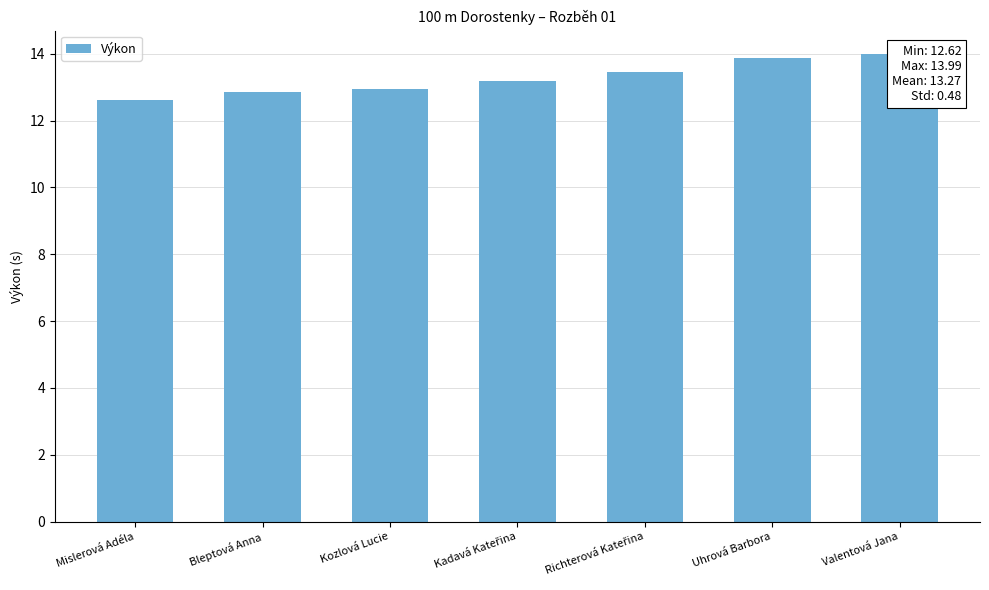

Reading left to right, list all the values displayed in this chart.

Mislerová Adéla=12.6	Bleptová Anna=12.8	Kozlová Lucie=12.9	Kadavá Kateřina=13.2	Richterová Kateřina=13.4	Uhrová Barbora=13.9	Valentová Jana=14.0